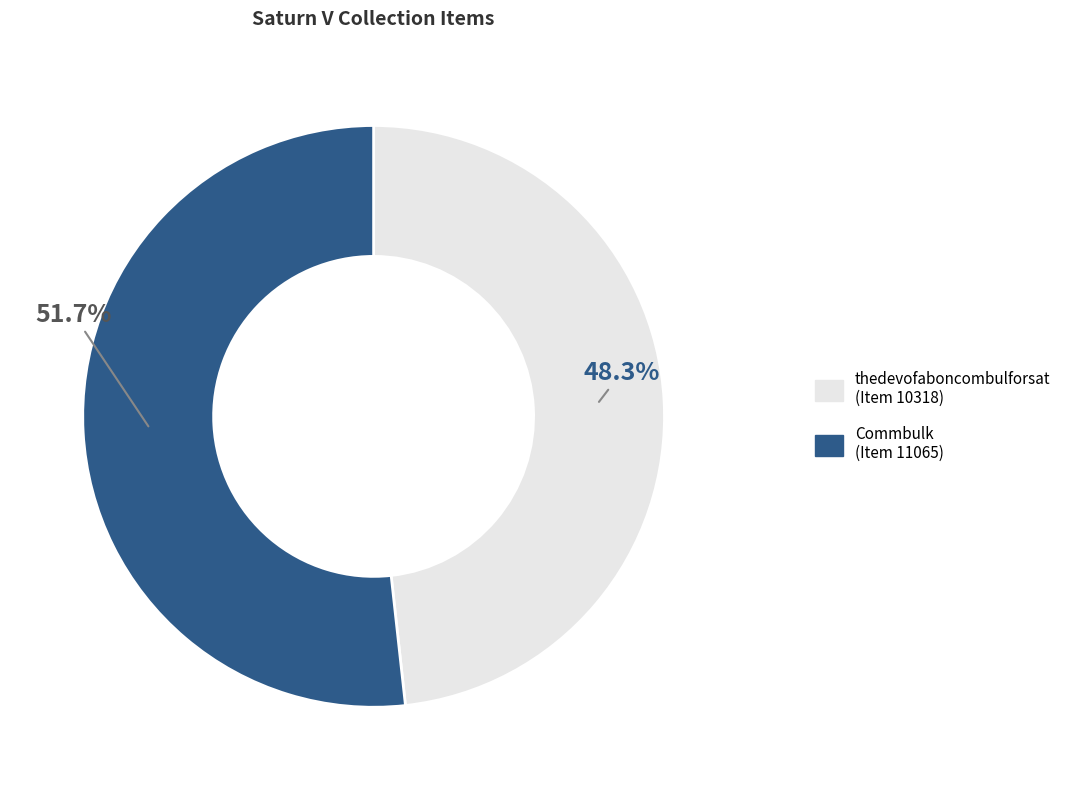

Count the number of slices in the pie.

2